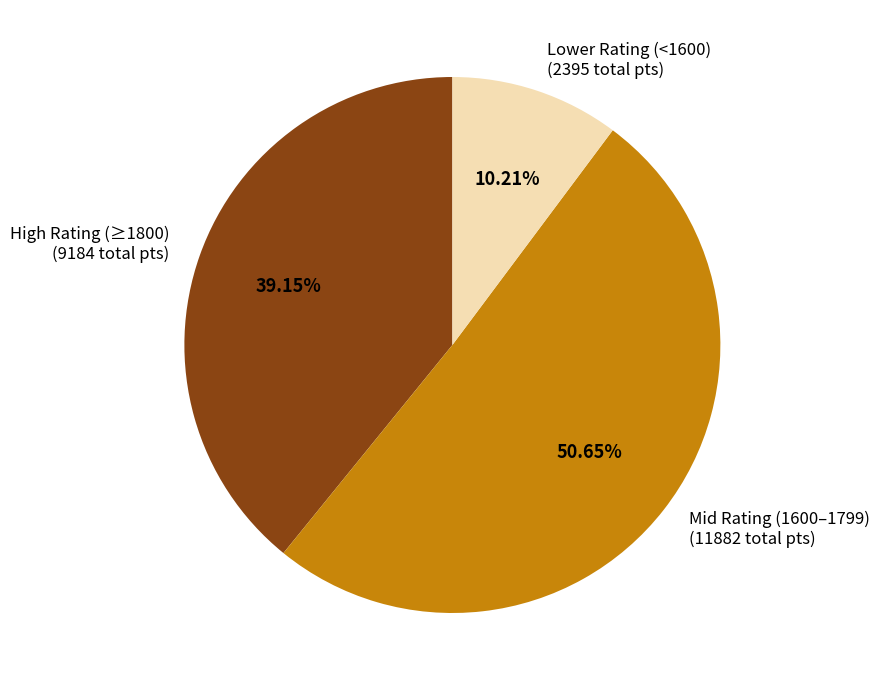

Does High Rating (≥1800) (9184 total pts) represent more than half of the total?

No